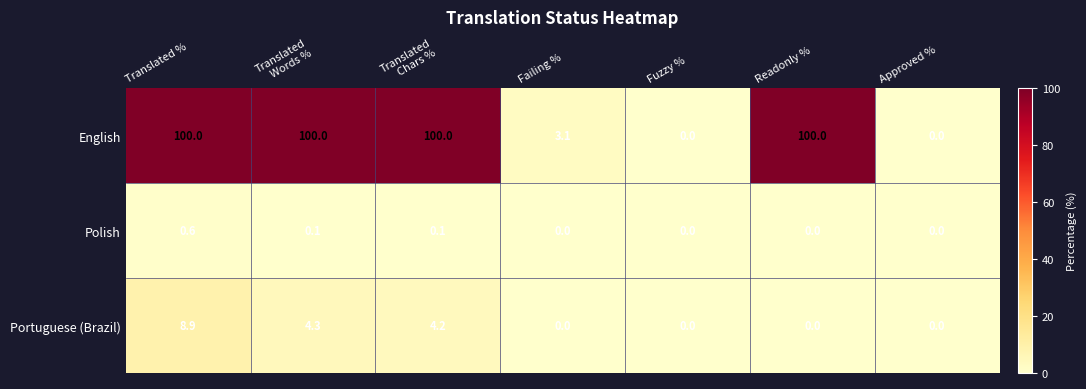

Count the Polish values in the range 0 to 1.

7